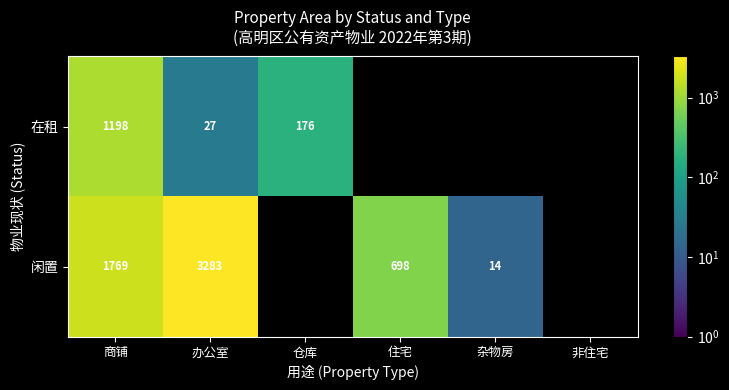

Between 商铺 and 办公室, which series saw the biggest shift?

闲置